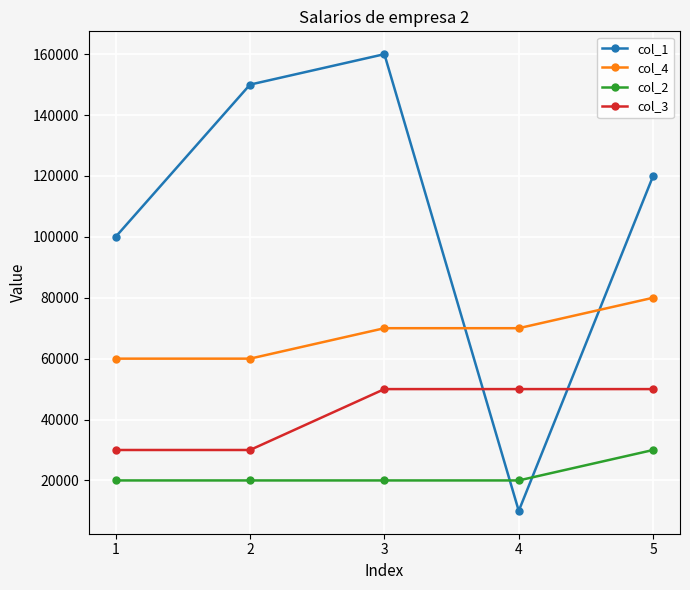

After their last crossing, which series has the higher values: col_3 or col_1?

col_1